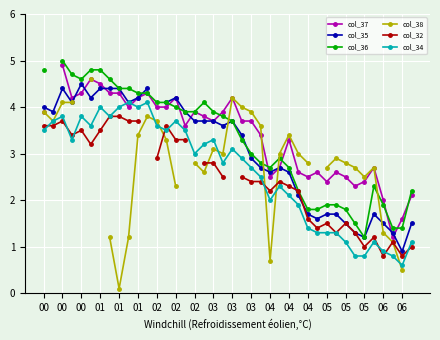

What is the difference between the second highest and minimum values in the col_35 series?

3.6